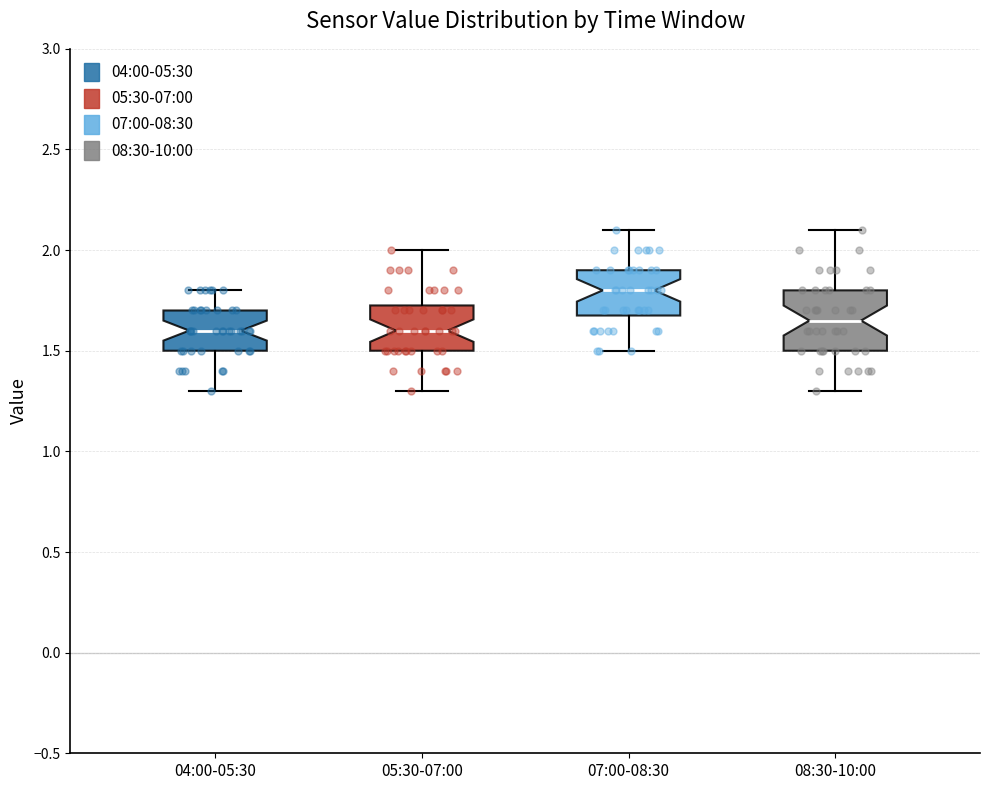

Which box is the tallest, from its lower edge to its upper edge?

08:30-10:00